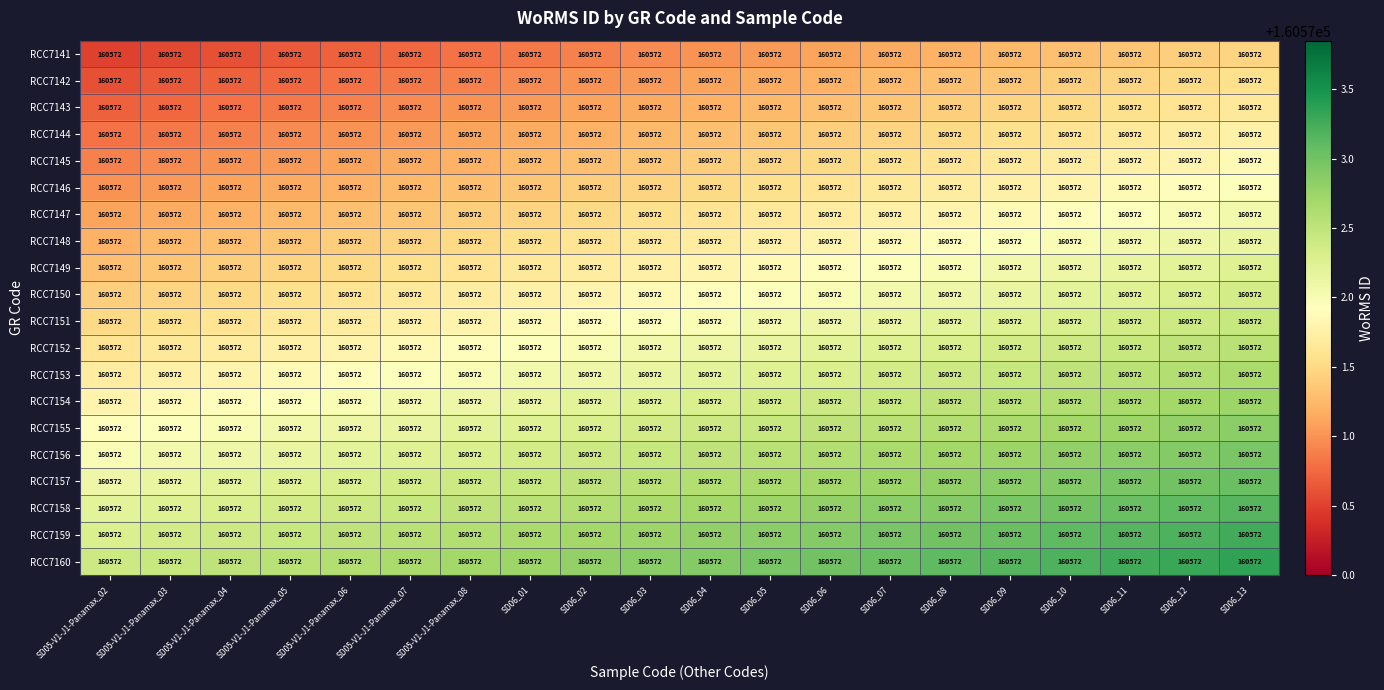

How many categories are shown in the chart?

20